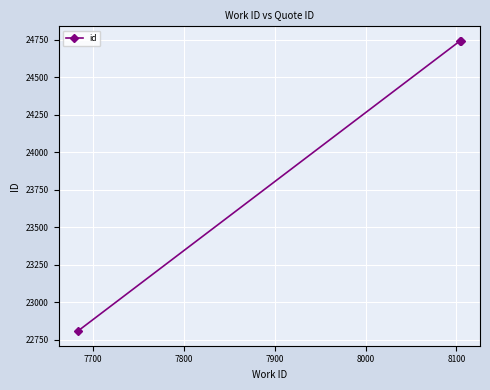

What is the minimum value shown in the chart?

22808